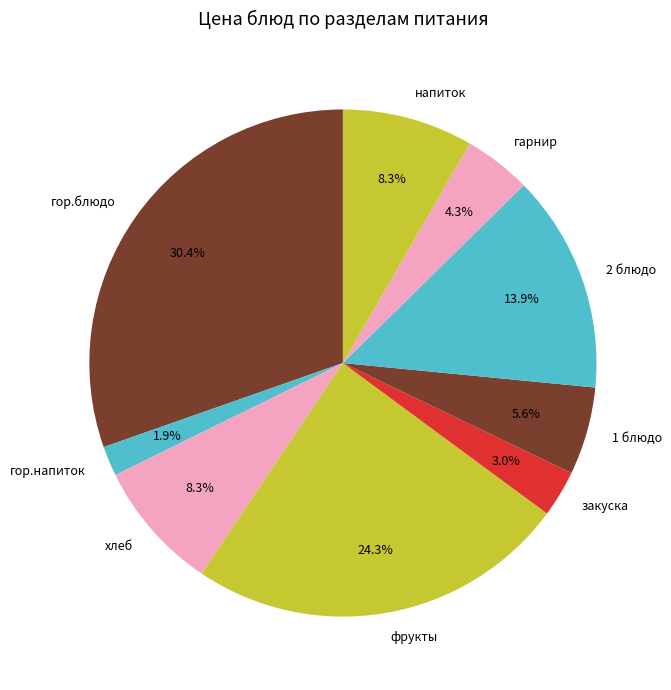

Count the number of slices in the pie.

9